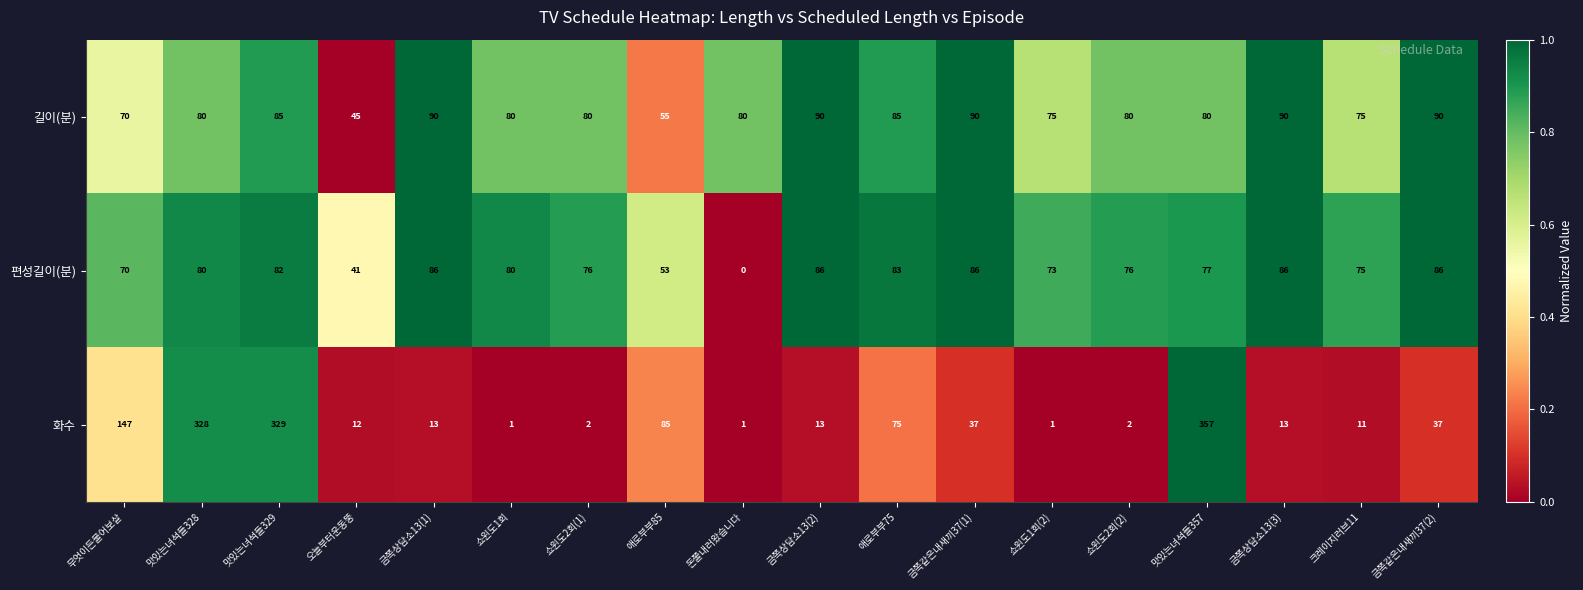

What is the average value of the 화수 series?

81